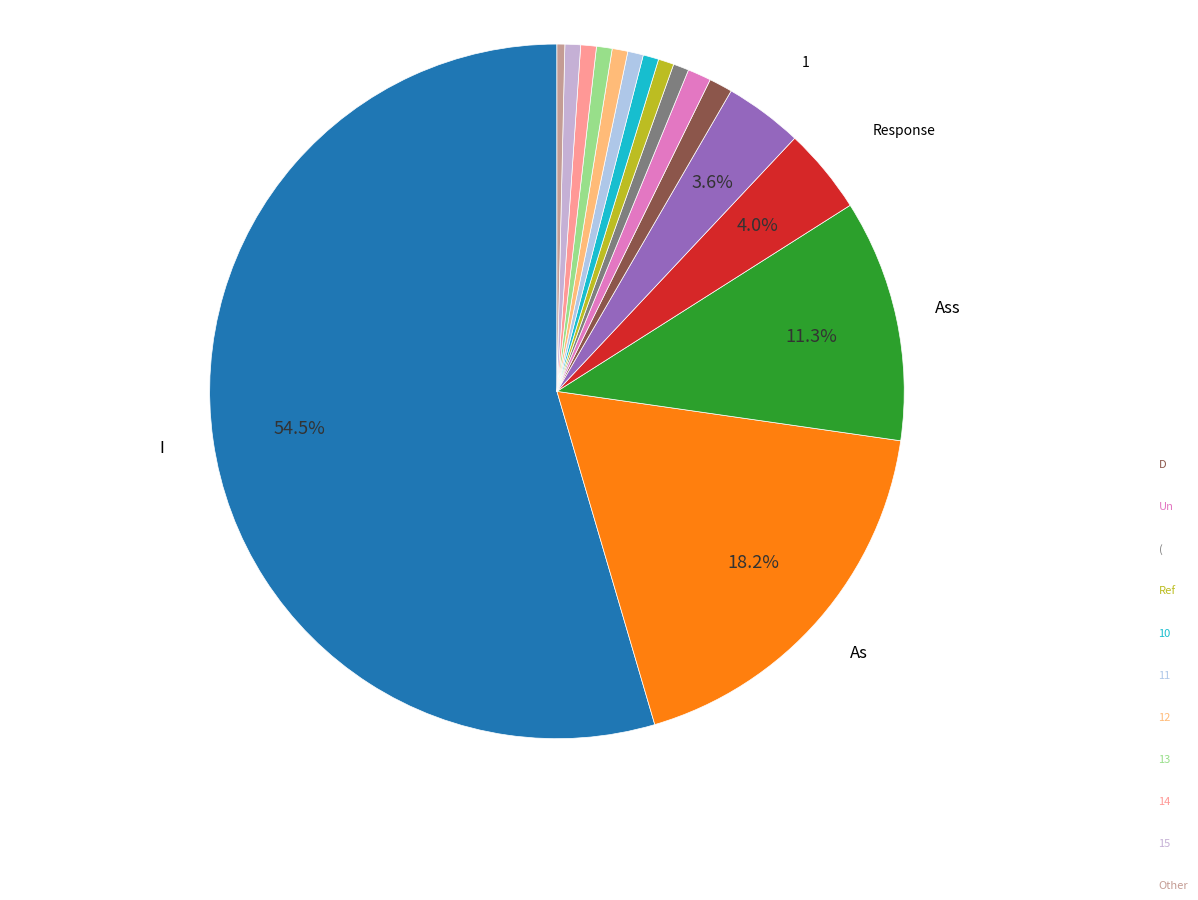

Count the number of slices in the pie.

16